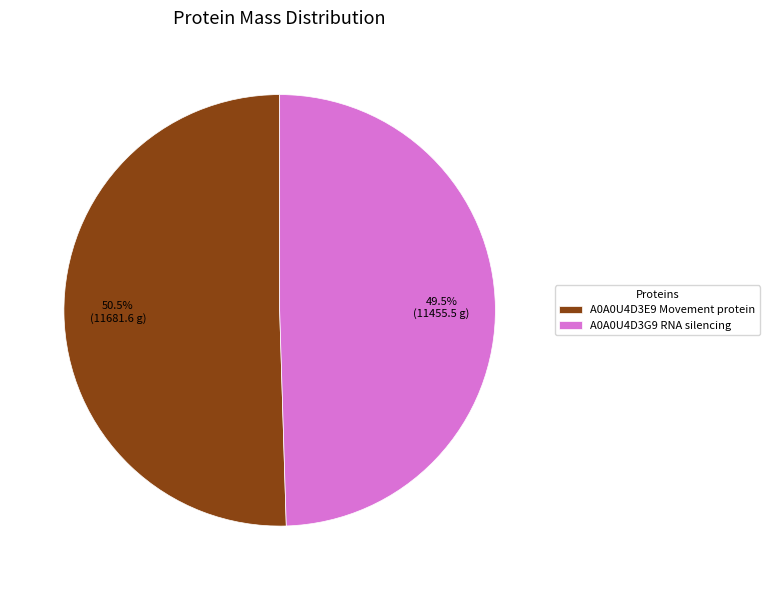

Rank the categories by value from lowest to highest.

A0A0U4D3G9 RNA silencing, A0A0U4D3E9 Movement protein